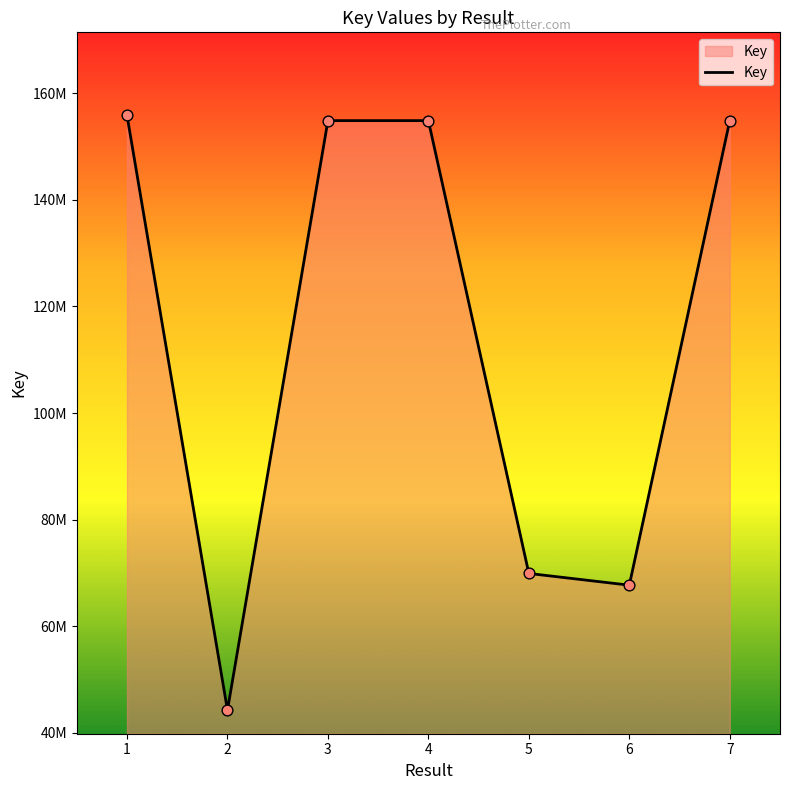

What is the change in value from 3 to 4?

+281